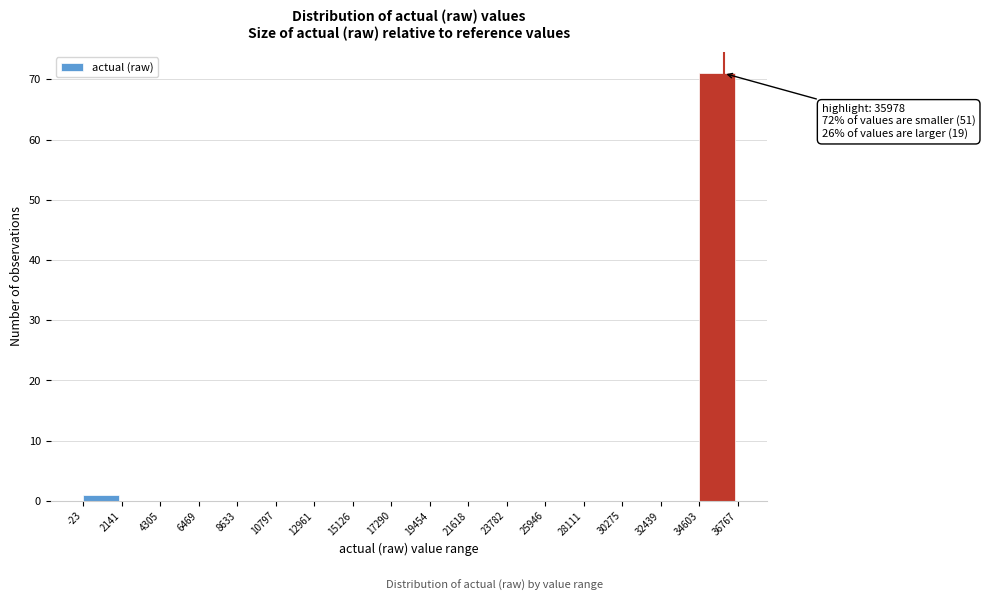

Which range on the x-axis has the tallest bar?

34603 to 36767